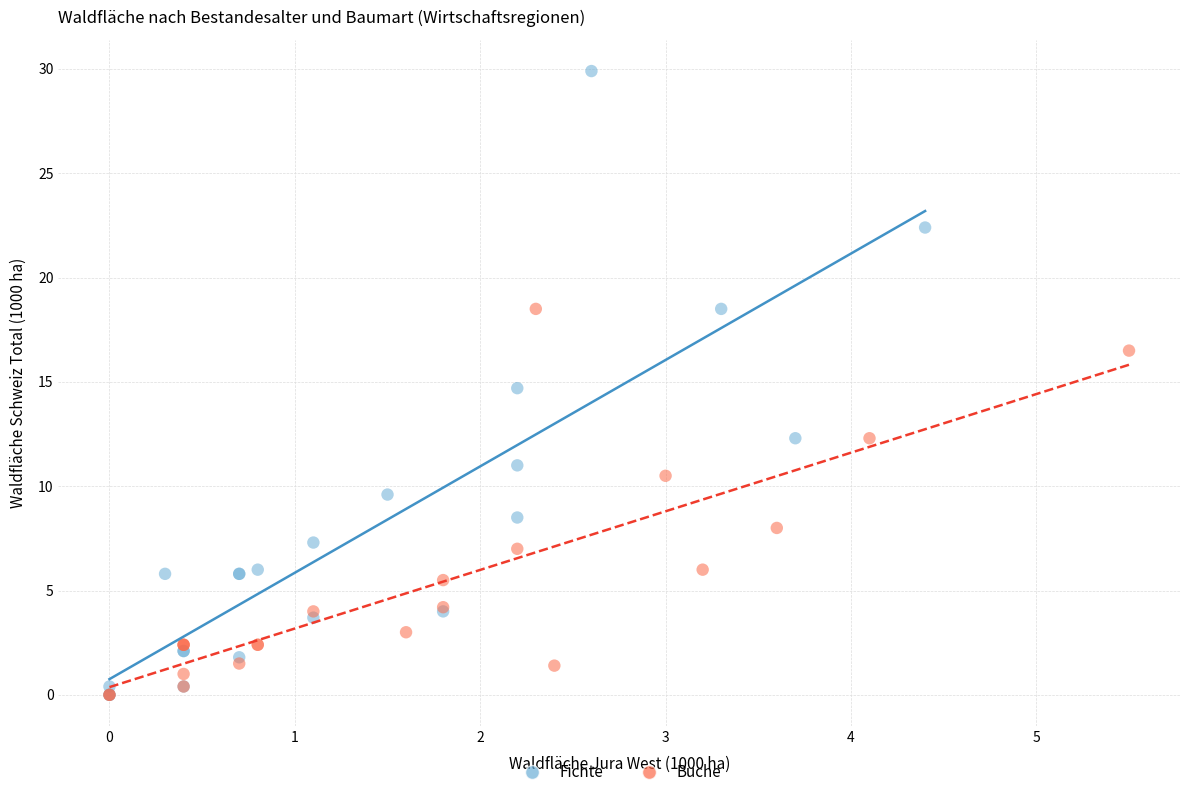

Which series contains the highest Y value?

Fichte